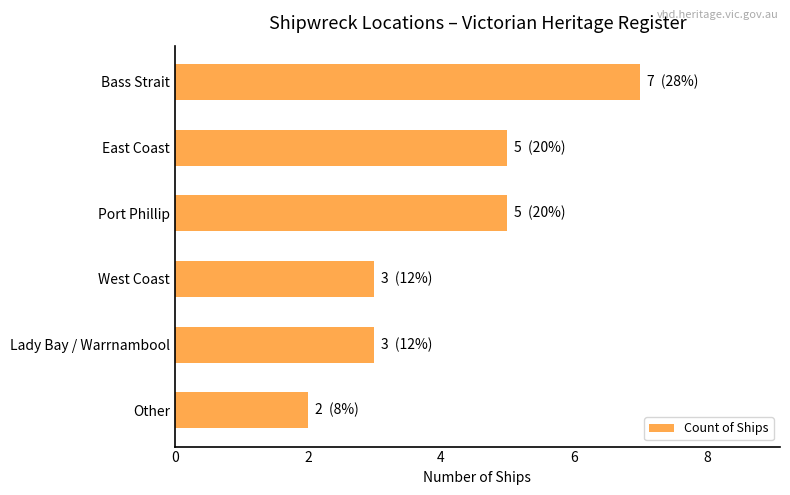

Does the chart contain stacked bars?

No